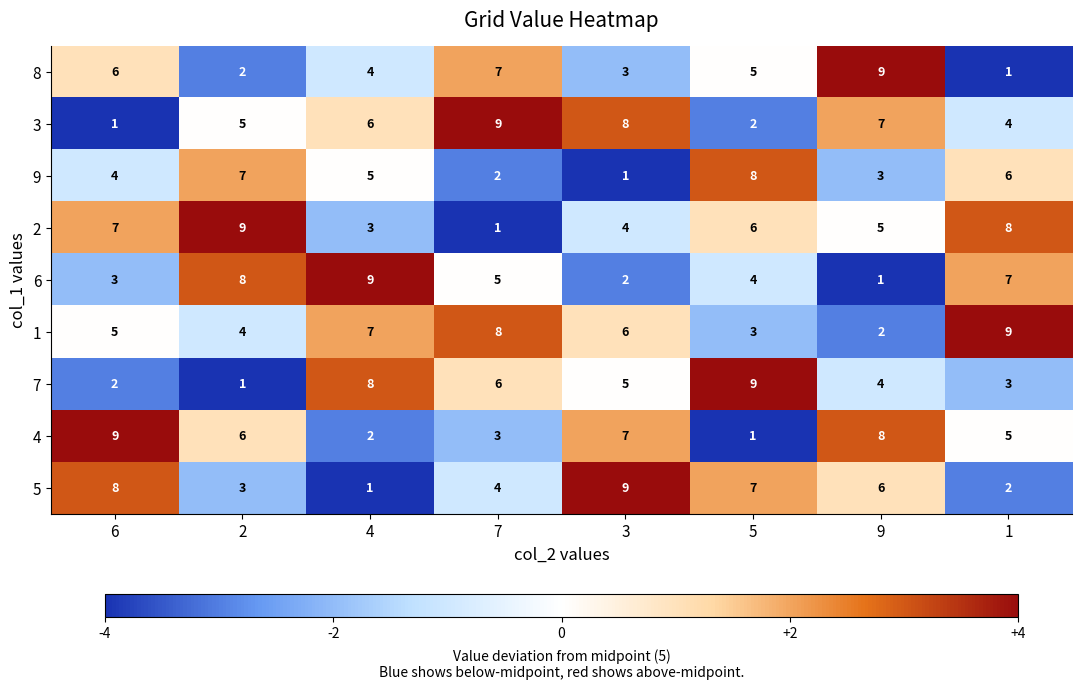

Between 5 and 9, which series saw the biggest shift?

4